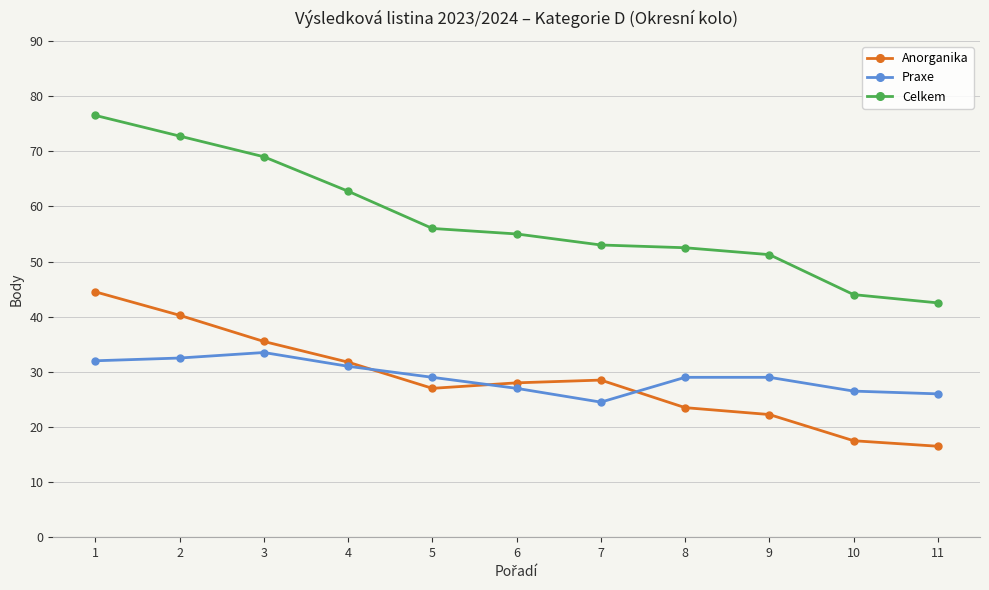

True or false: Anorganika has more than 1 points higher than both neighbors.

False